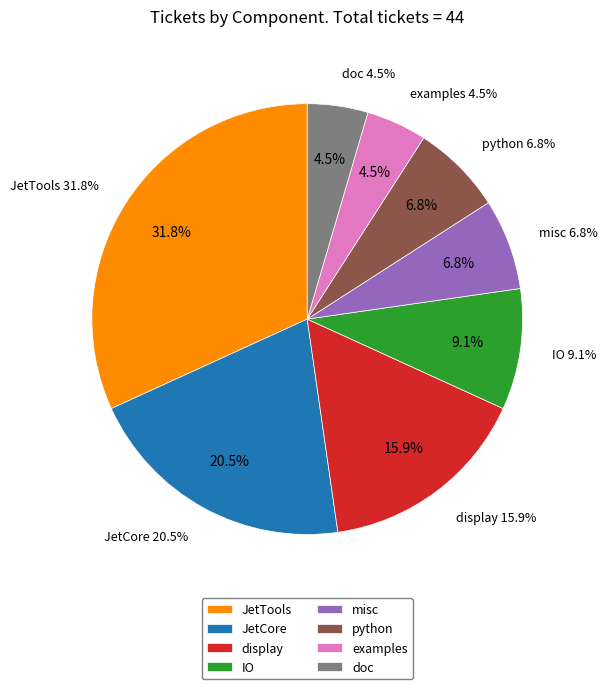

What percentage is the IO slice, to the nearest percent?

9%